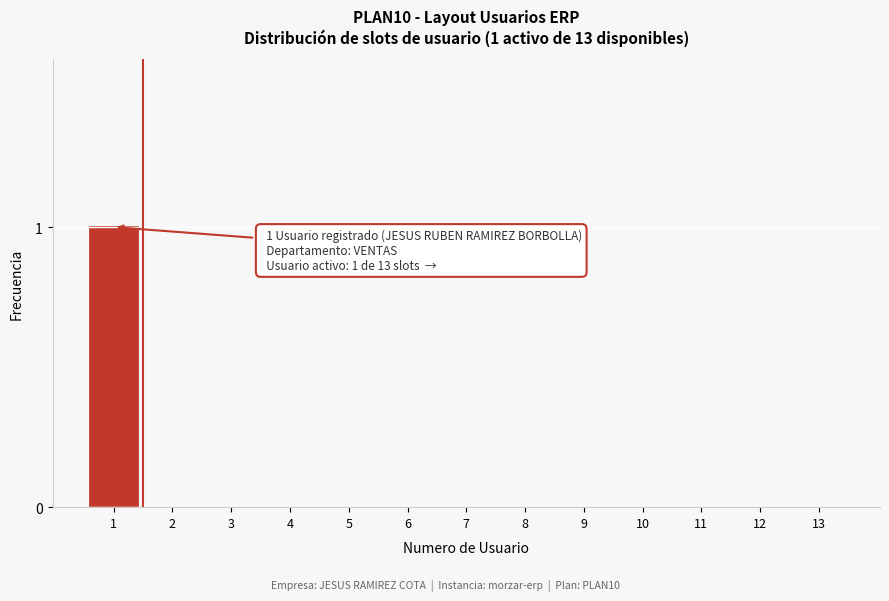

Reading left to right, what are all the values shown in this chart?

1=1	2=0	3=0	4=0	5=0	6=0	7=0	8=0	9=0	10=0	11=0	12=0	13=0